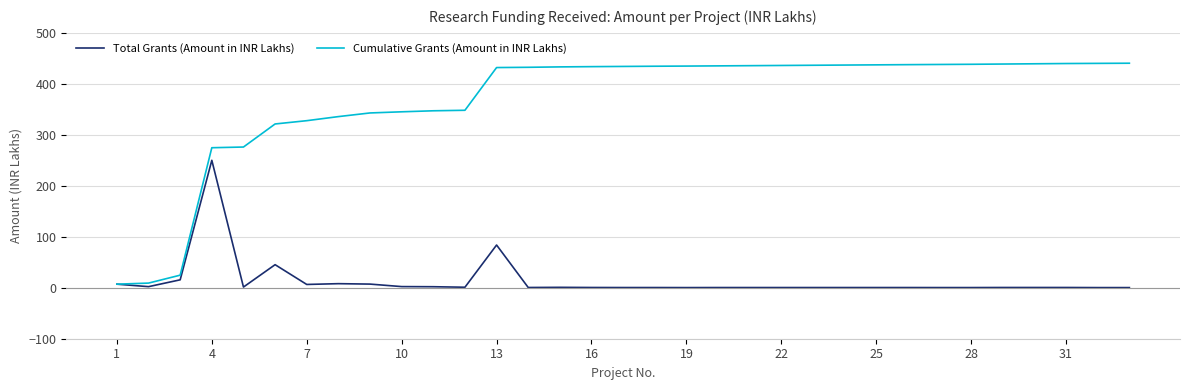

Which series has the largest range (max minus min)?

Cumulative Grants (Amount in INR Lakhs)